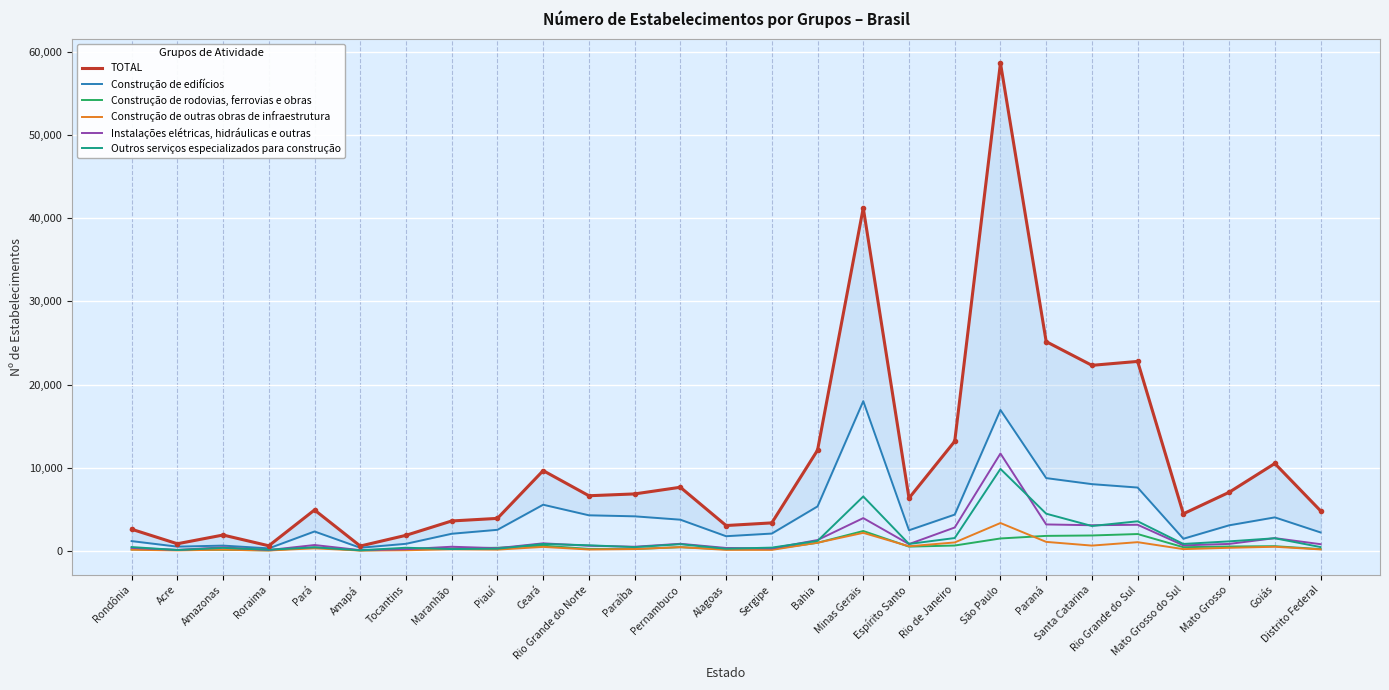

How many times do Construção de rodovias, ferrovias e obras and Construção de outras obras de infraestrutura cross each other?

8